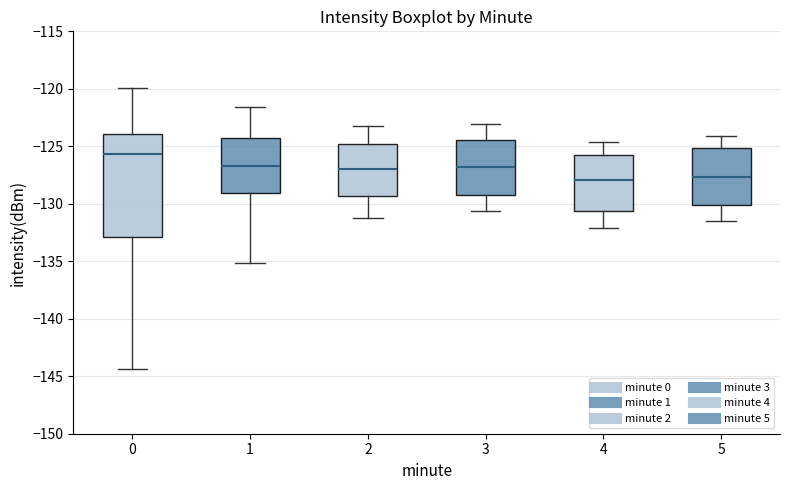

Reading left to right, transcribe this box plot: for each box, give where its median line is, the range the box spans, and where its two whiskers end, as read against the y-axis. The values are not printed on the chart, so give them approximately, as read against the axis.

0: median -125.5, box -133.0 to -124.0, whiskers -144.5 to -120.0
1: median -126.5, box -129.0 to -124.5, whiskers -135.0 to -121.5
2: median -127.0, box -129.5 to -125.0, whiskers -131.0 to -123.0
3: median -127.0, box -129.0 to -124.5, whiskers -130.5 to -123.0
4: median -128.0, box -130.5 to -125.5, whiskers -132.0 to -124.5
5: median -127.5, box -130.0 to -125.0, whiskers -131.5 to -124.0